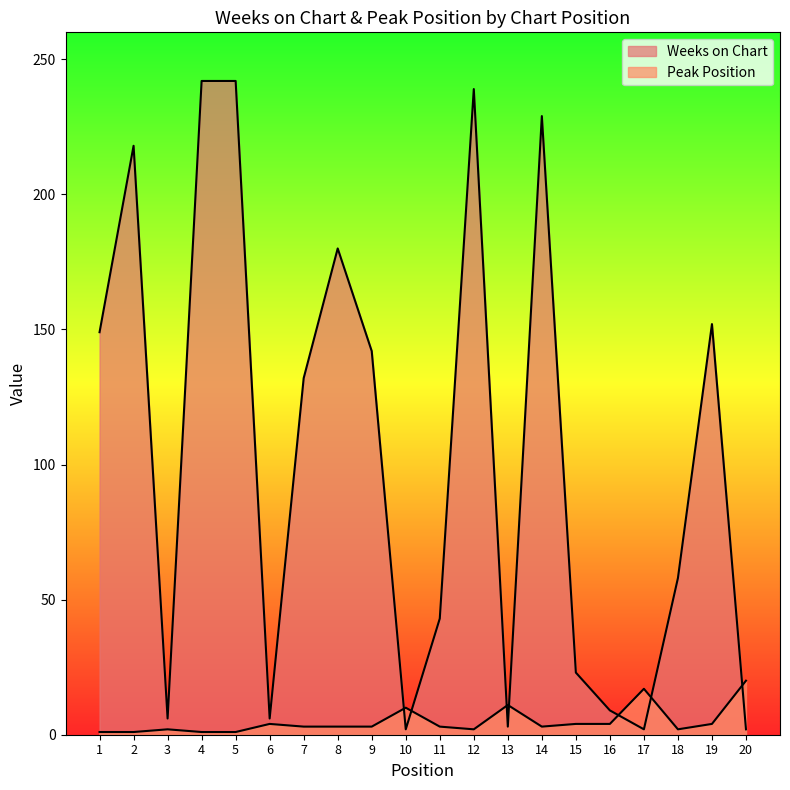

True or false: Peak Position has more than 2 interior local peaks.

True